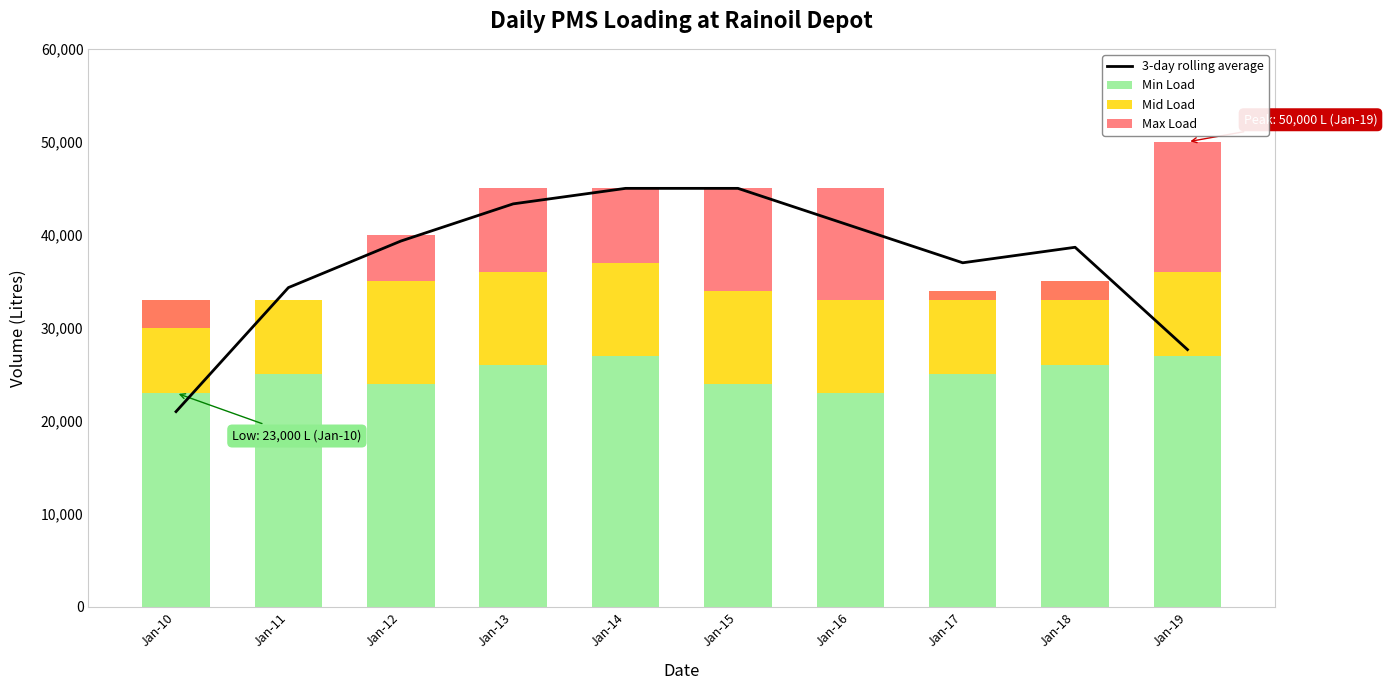

What value does the Max Load series have at Jan-14?

8000.0